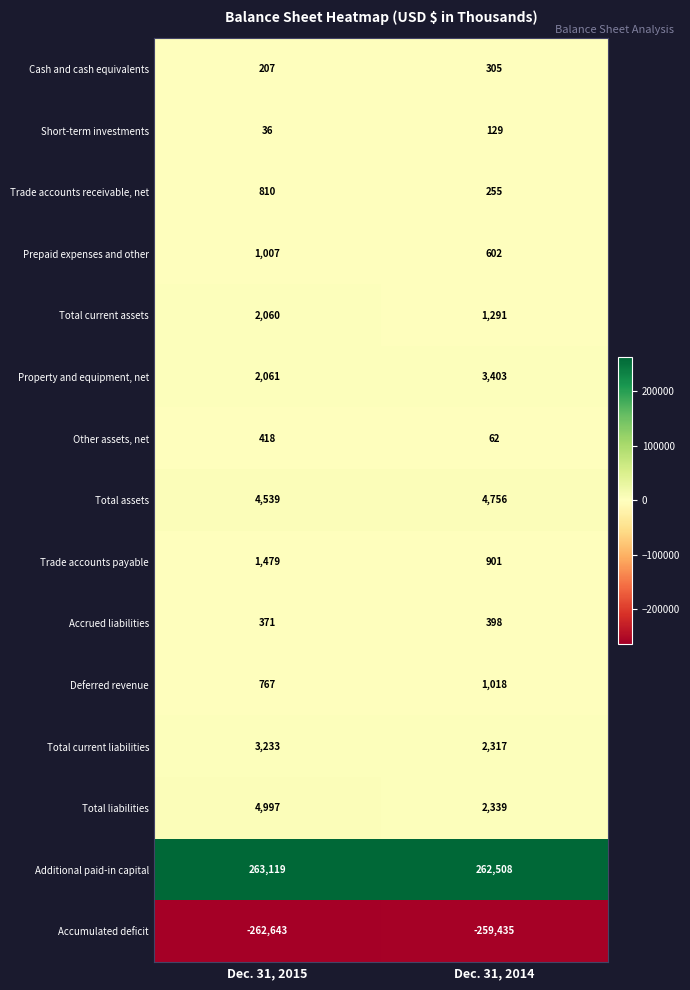

List the series in order of their peak value, highest first.

Additional paid-in capital, Total liabilities, Total assets, Property and equipment, net, Total current liabilities, Total current assets, Trade accounts payable, Deferred revenue, Prepaid expenses and other, Trade accounts receivable, net, Other assets, net, Accrued liabilities, Cash and cash equivalents, Short-term investments, Accumulated deficit